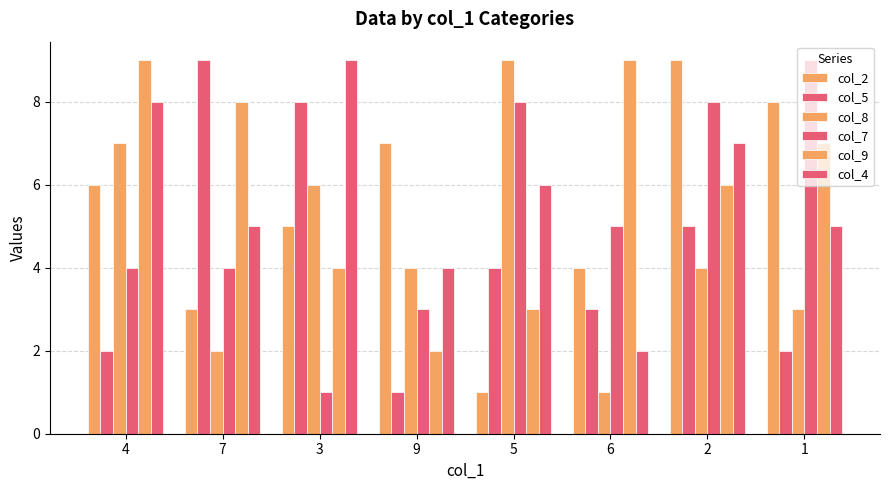

How many data points in col_2 are less than 6?

4